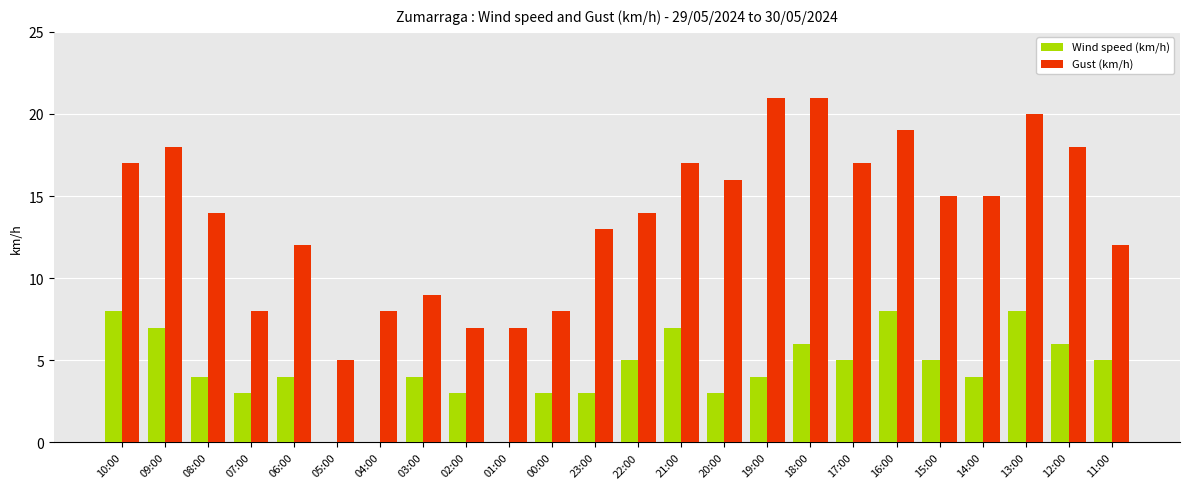

What is the spread (max minus min) of values at 12:00?

12